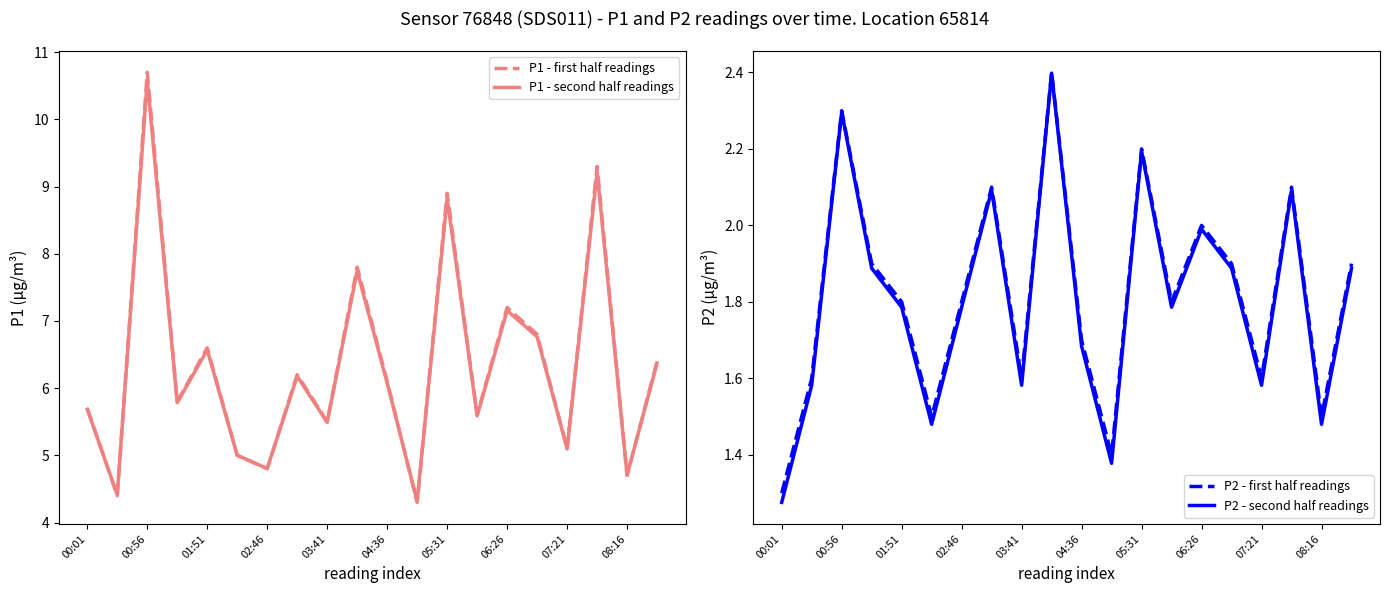

Is it true that P1 - first half readings equals 10.4 at 08:16?

False